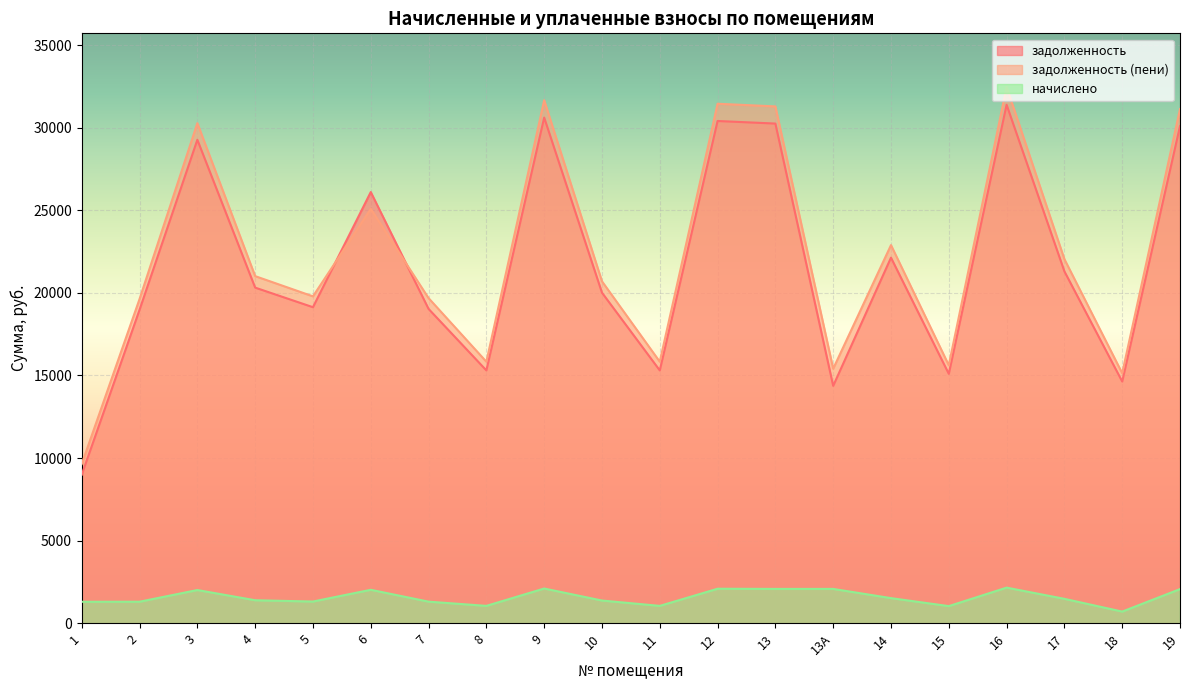

True or false: начислено and задолженность (пени) intersect in this chart.

False